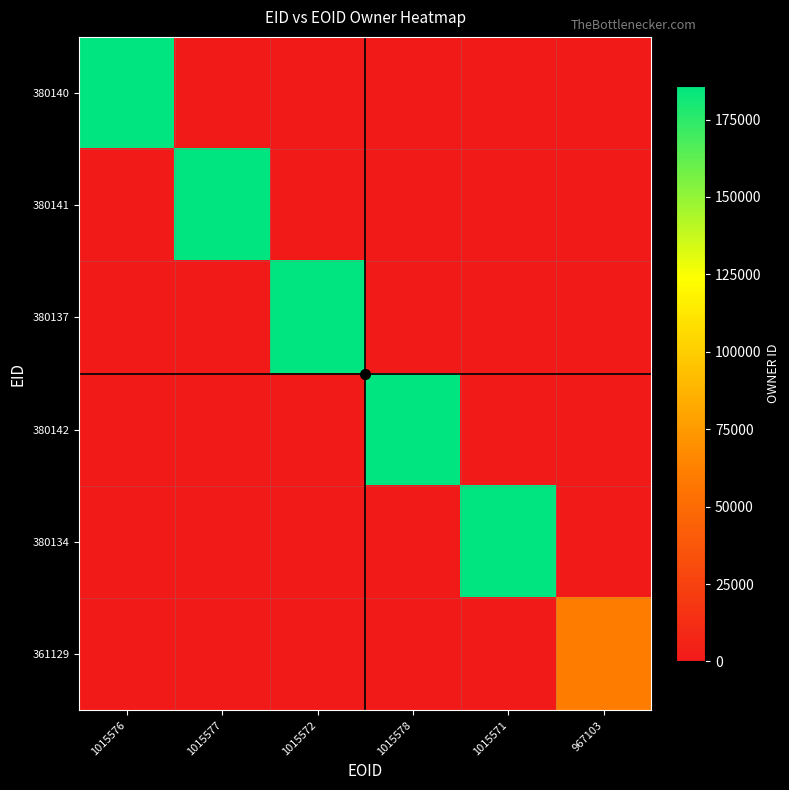

What is the difference between the highest and lowest values at 1015576?

185930